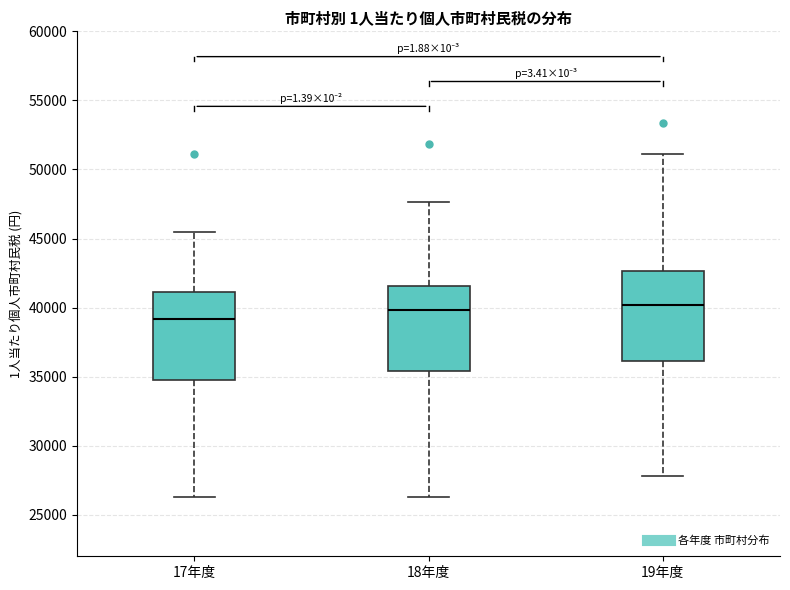

Reading left to right, transcribe this box plot: for each box, give where its median line is, the range the box spans, and where its two whiskers end, as read against the y-axis. The values are not printed on the chart, so give them approximately, as read against the axis.

17年度: median 39000, box 35000 to 41000, whiskers 26500 to 45500
18年度: median 40000, box 35500 to 41500, whiskers 26500 to 47500
19年度: median 40000, box 36000 to 42500, whiskers 28000 to 51000